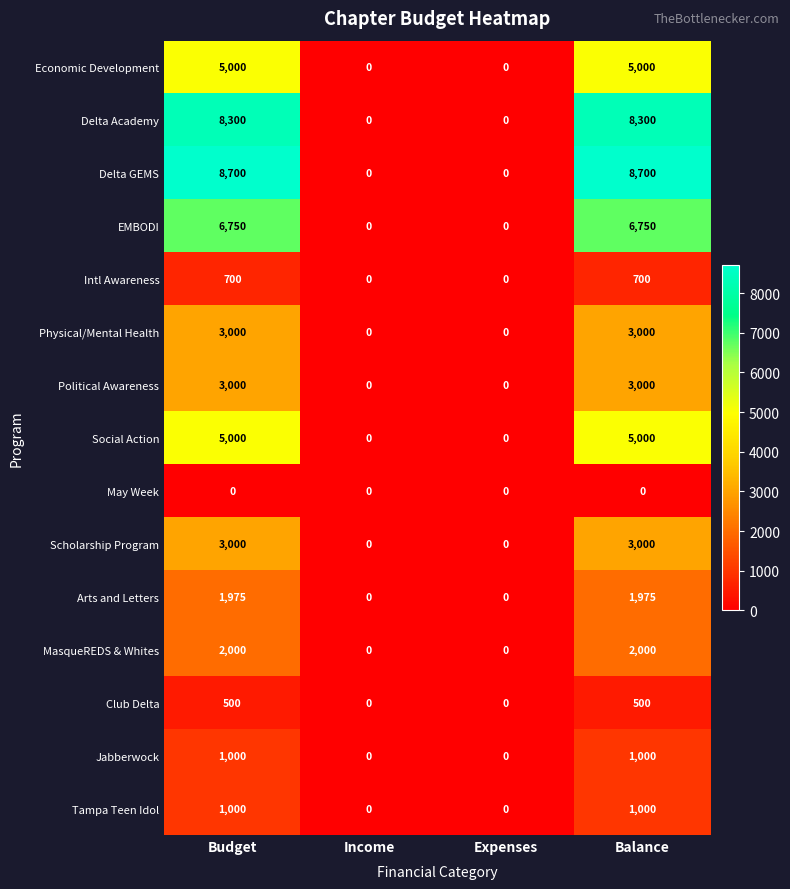

Count the number of data series in this chart.

15